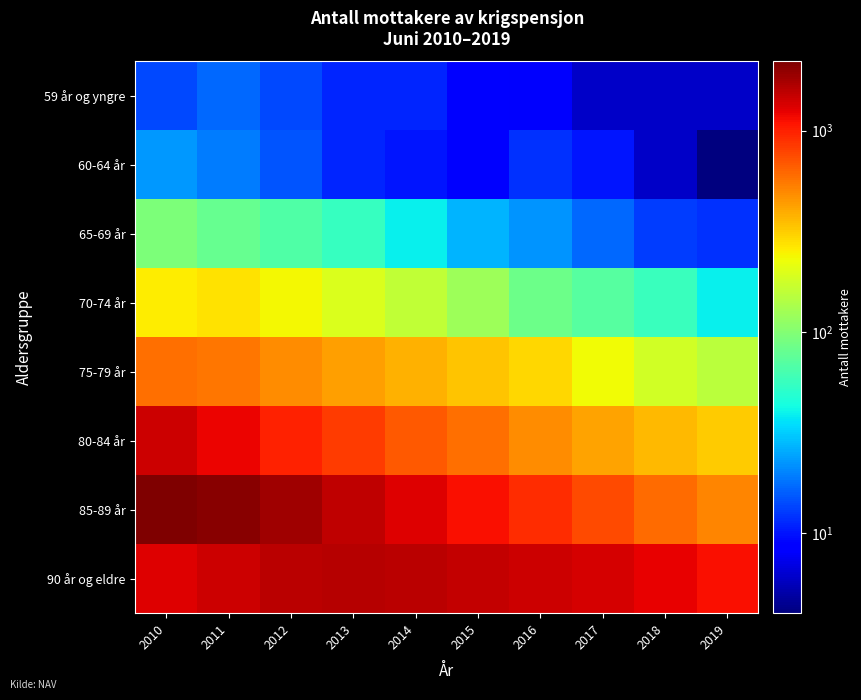

What is the total value across all series at 2012?

5223